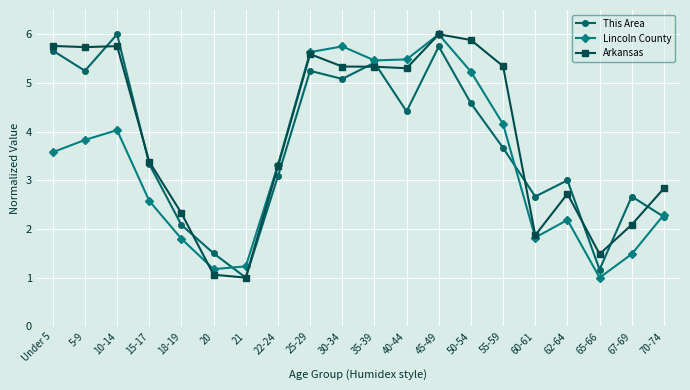

True or false: This Area has more than 0 interior local peaks.

True